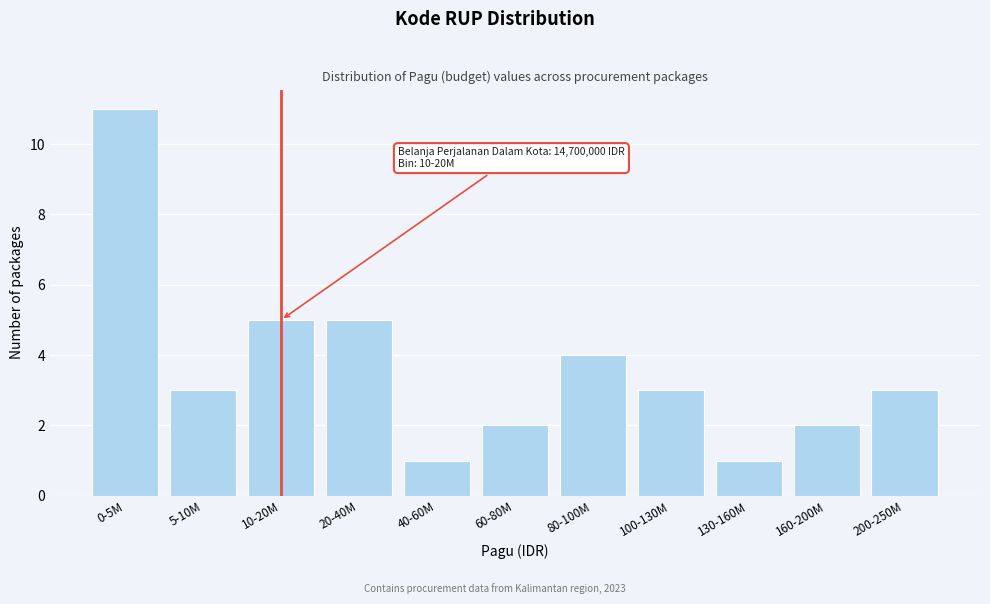

Reading right to left, extract all data points from this chart.

3	2	1	3	4	2	1	5	5	3	11